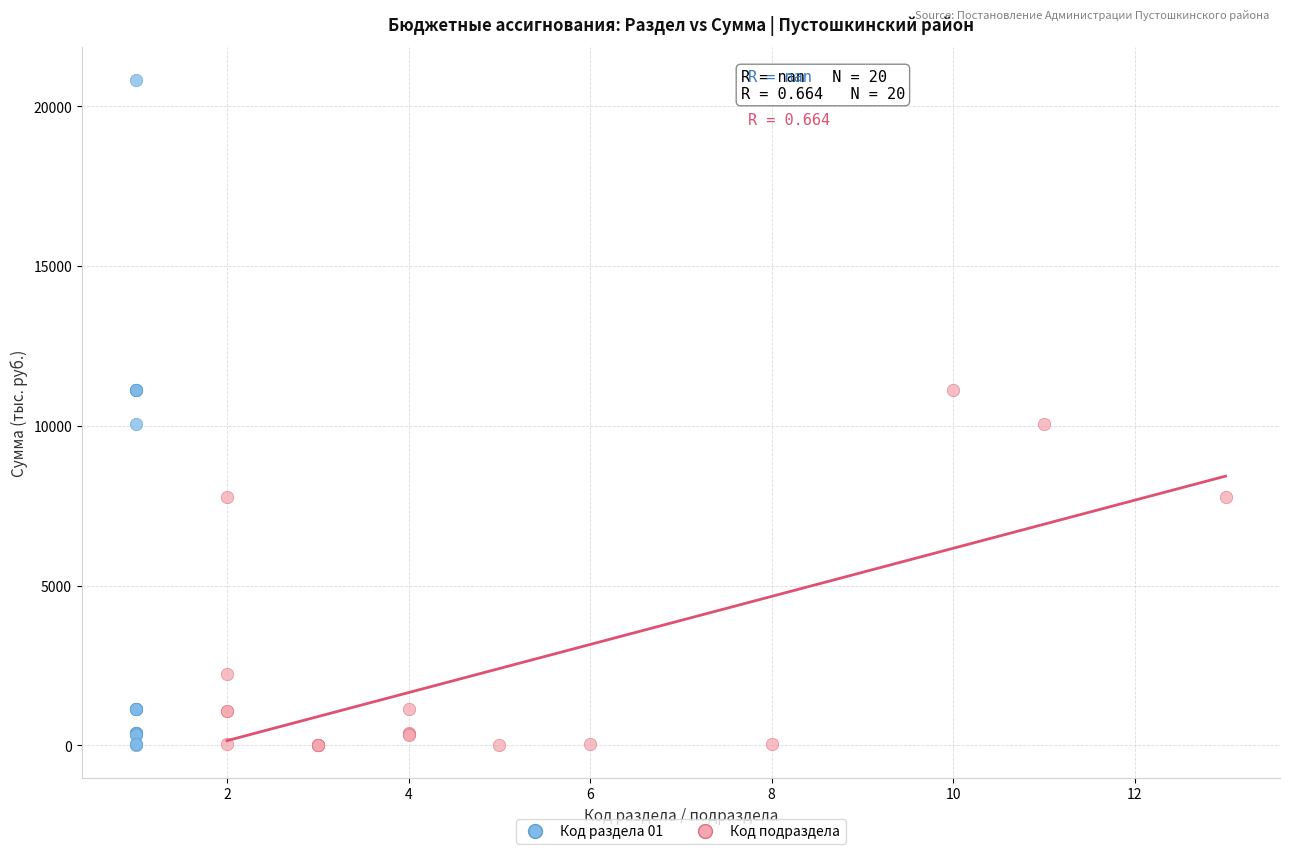

Which series reaches the maximum Y coordinate?

Код раздела 01